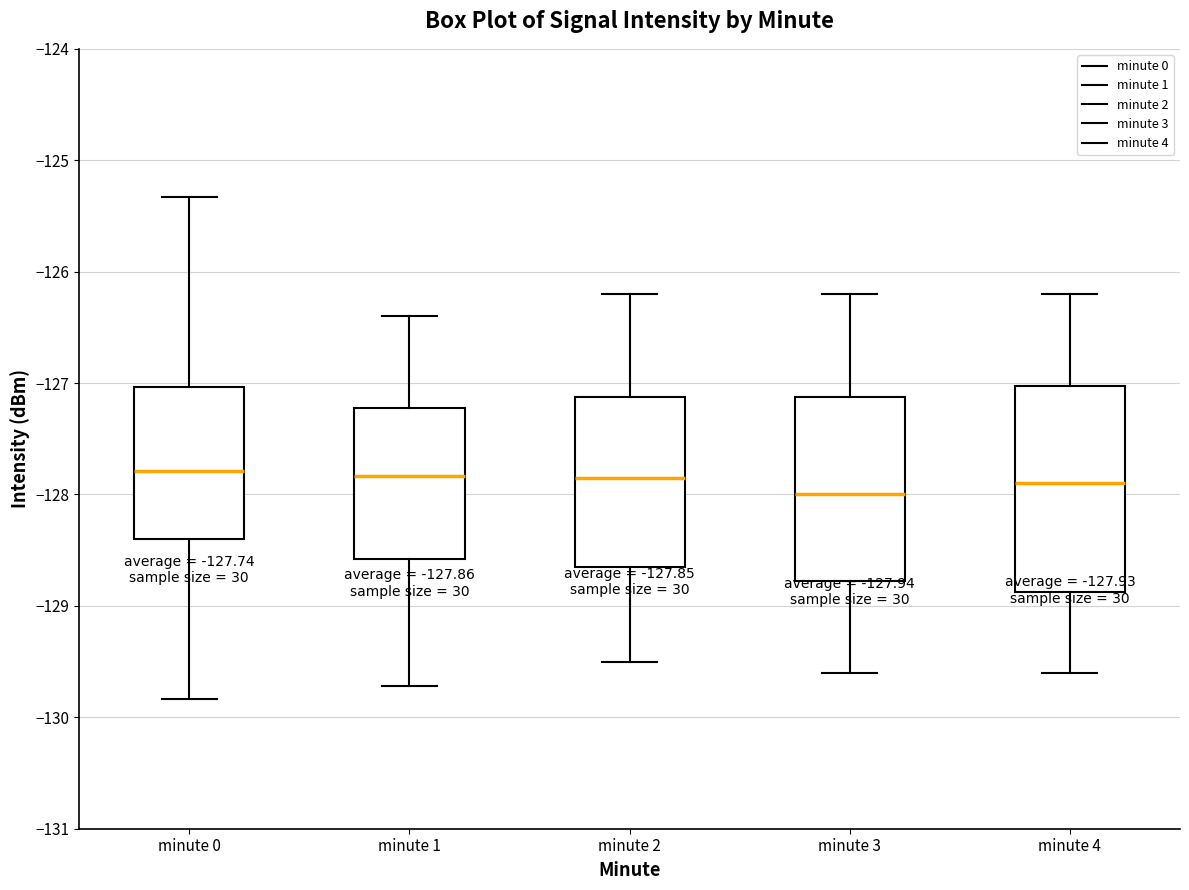

Comparing the boxes themselves (not the whiskers), which one is the tallest?

minute 4